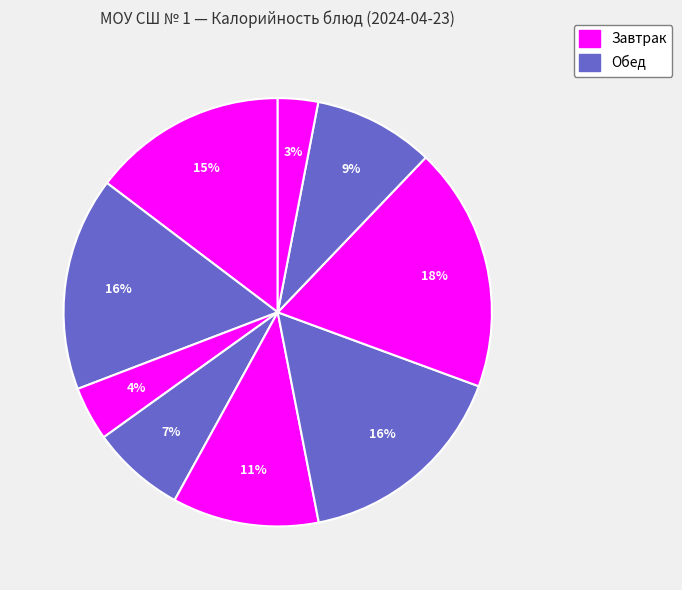

To the nearest percent, what is the average slice percentage?

11%